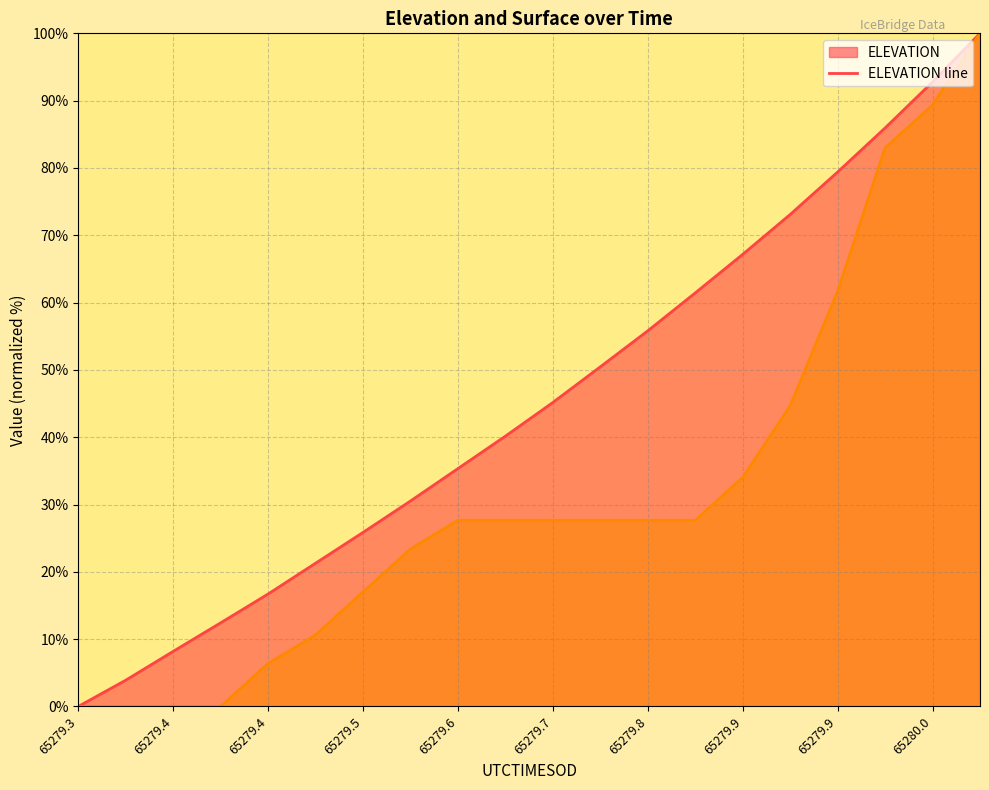

Reading left to right, list all the values displayed in this chart.

ELEVATION line: 0.0	3.9	8.2	12.4	16.7	21.3	25.9	30.5	35.3	40.2	45.2	50.5	55.8	61.4	67.2	73.1	79.4	85.9	92.8	100.0
SURFACE line: 0.0	0.0	0.0	0.0	6.4	10.6	17.0	23.4	27.7	27.7	27.7	27.7	27.7	27.7	34.0	44.7	61.7	83.0	89.4	100.0